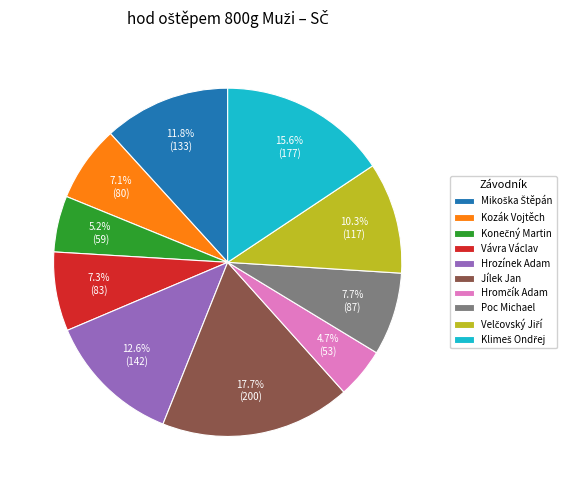

How many segments does this pie chart have?

10